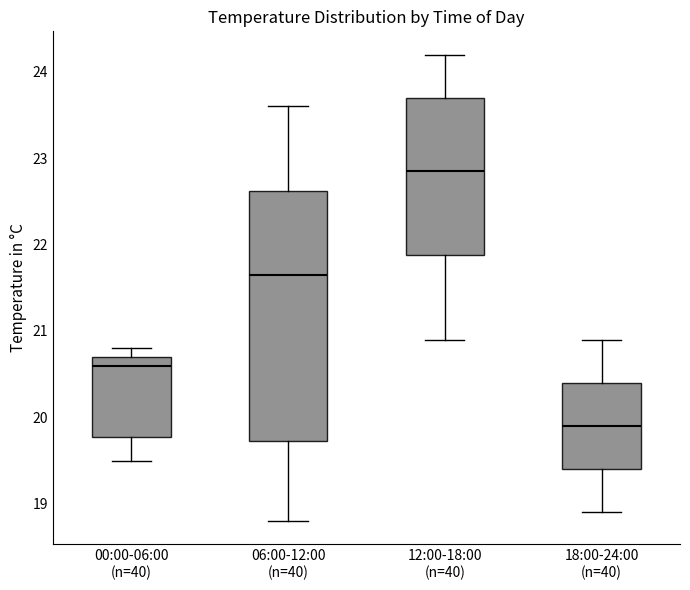

Where is the upper edge of the box for 18:00-24:00 (n=40) on the y-axis? The values are not printed on the chart, so give them approximately, as read against the axis.

20.4